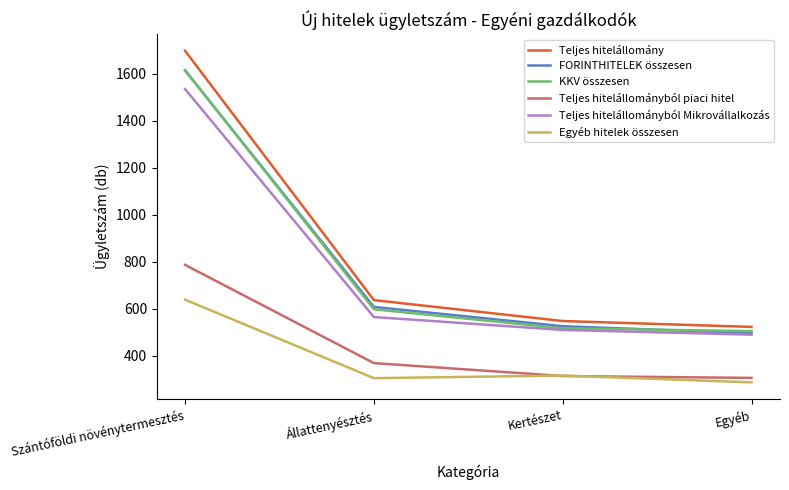

What is the sum of all Teljes hitelállományból piaci hitel values?

1776